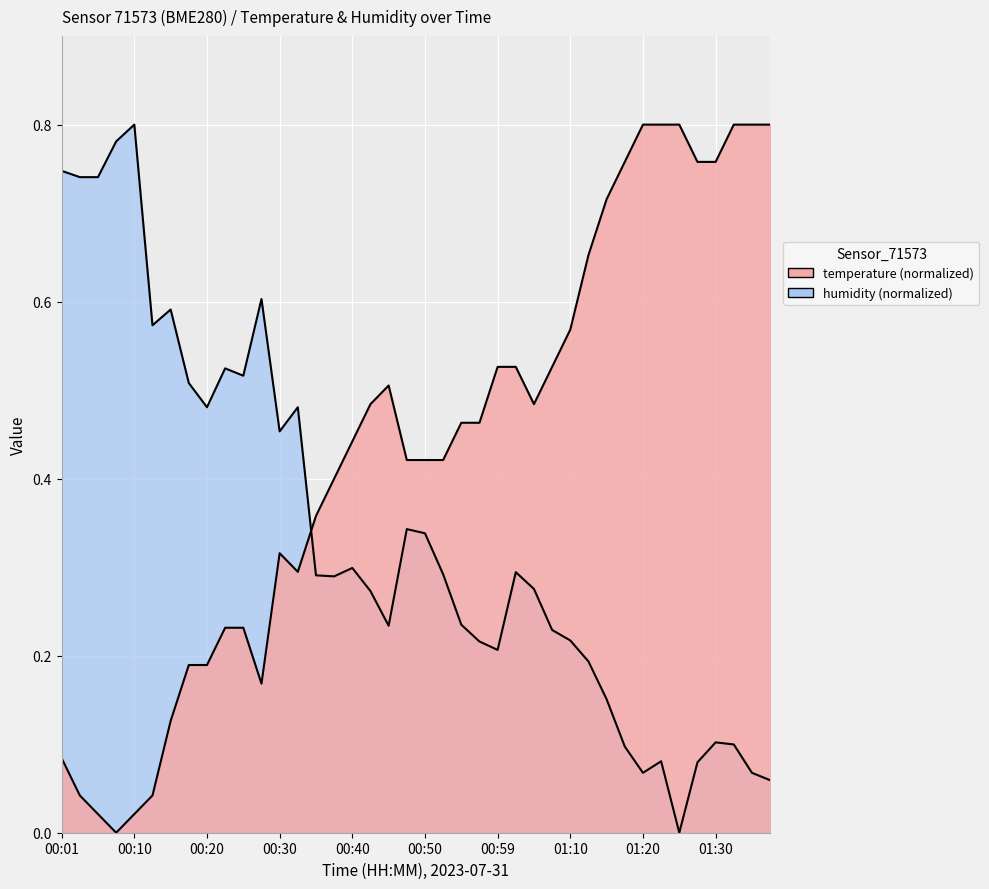

Which series has the widest spread of values?

temperature